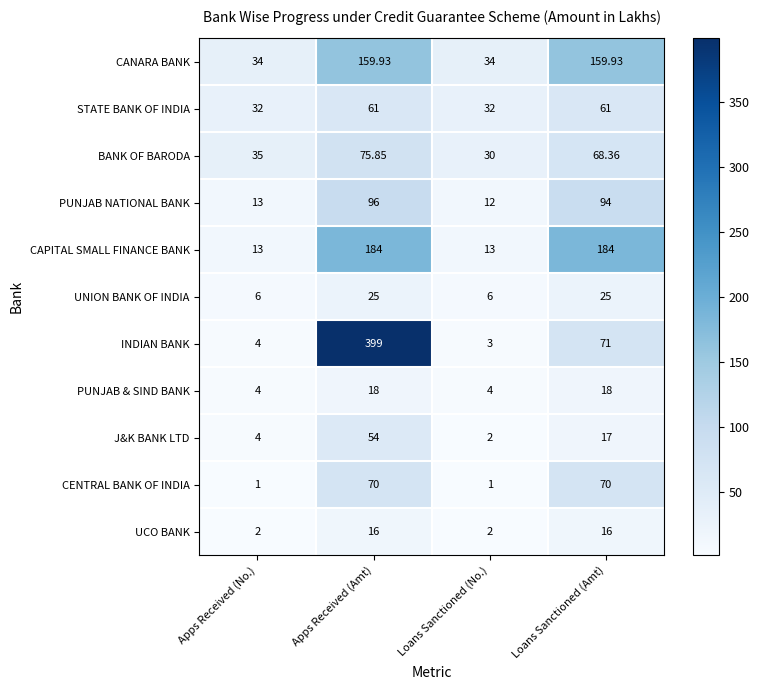

At which label does INDIAN BANK reach its peak?

Apps Received (Amt)